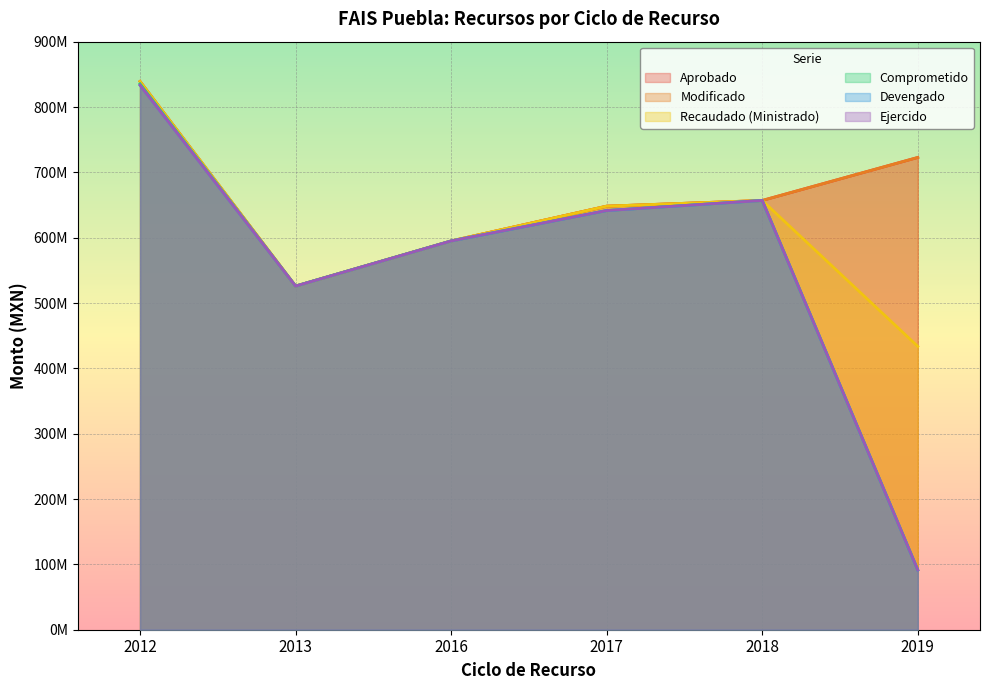

Between 2013 and 2018, which is larger?

2018